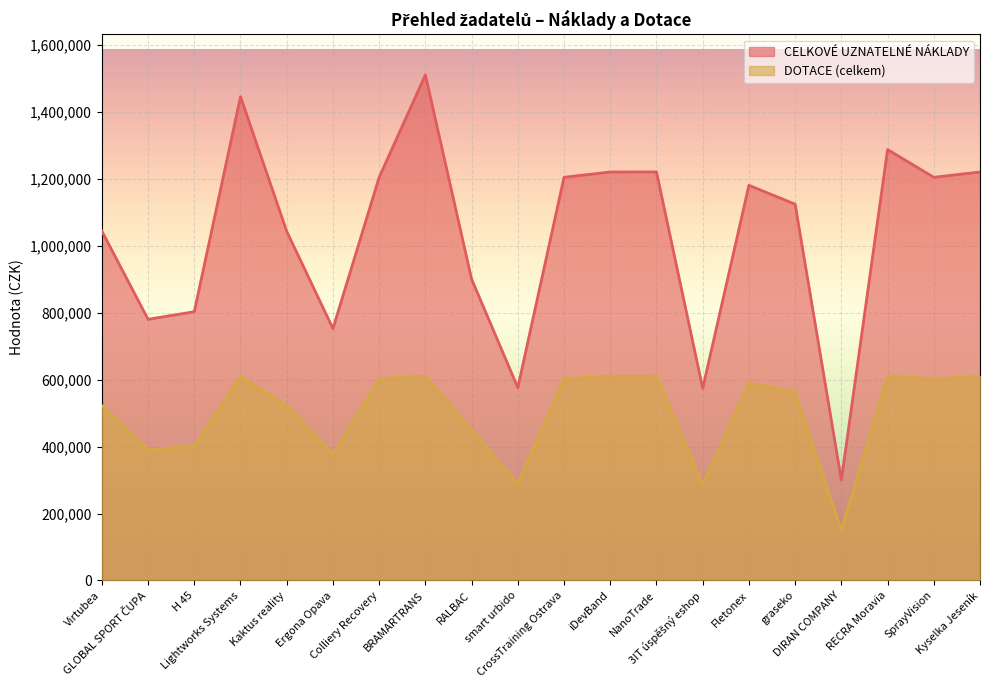

True or false: CELKOVÉ UZNATELNÉ NÁKLADY and DOTACE (celkem) cross at least once.

False